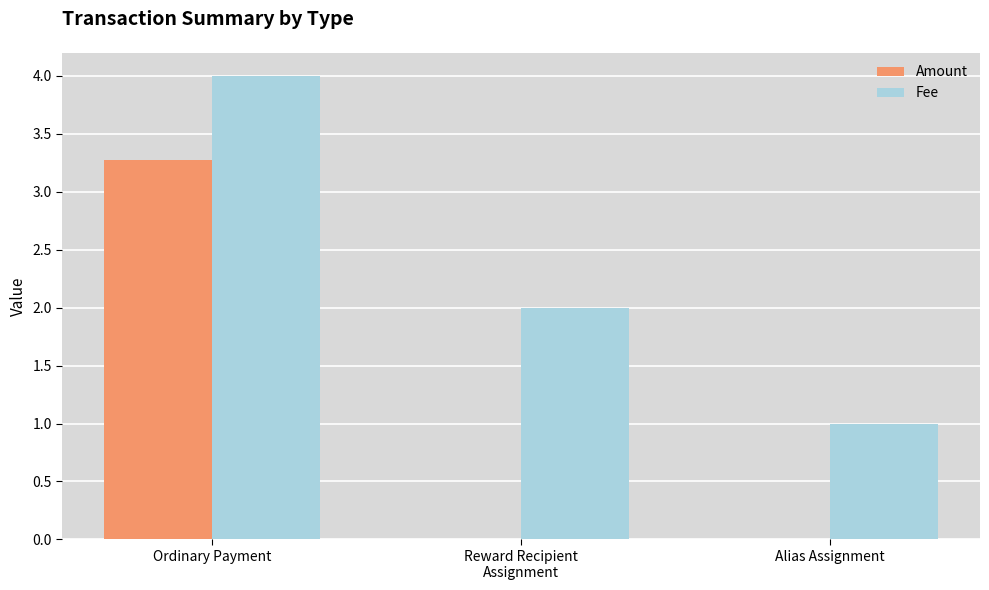

Is it true that Amount equals 1.9 at Ordinary Payment?

False